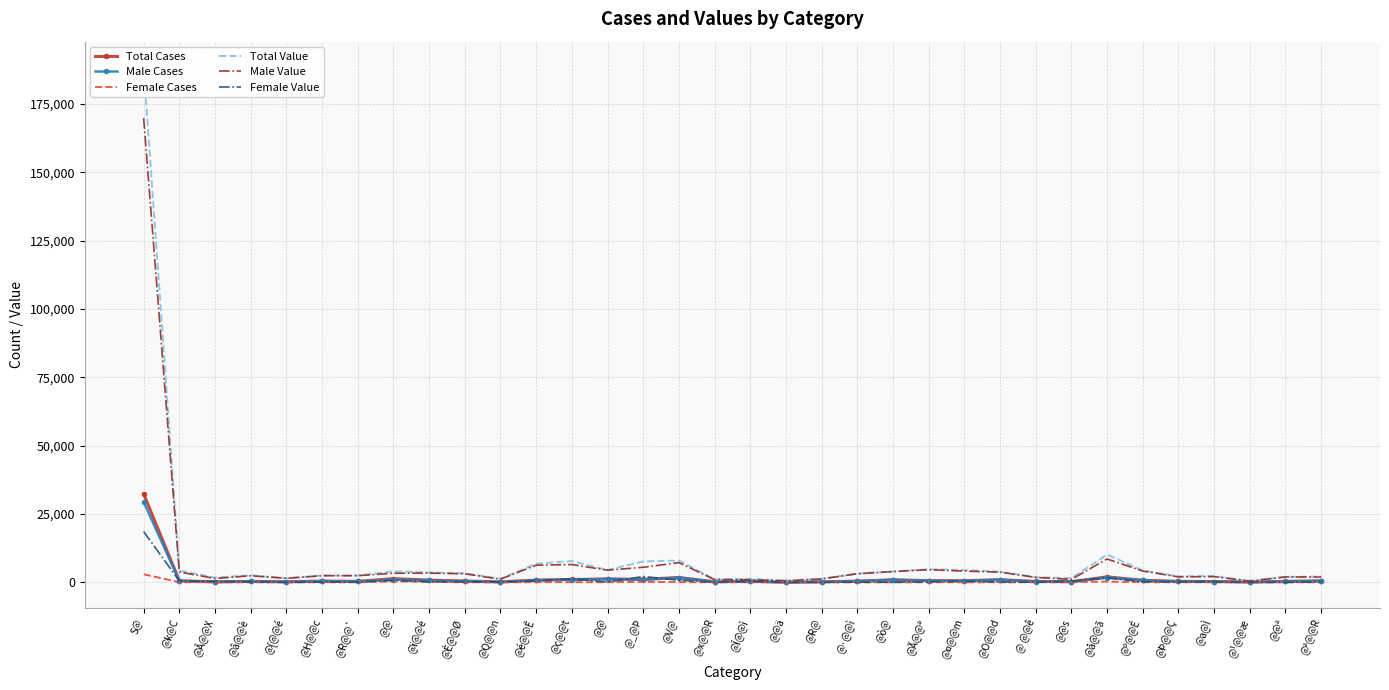

The value of Male Cases at @¹@@æ is 180. True or false?

False